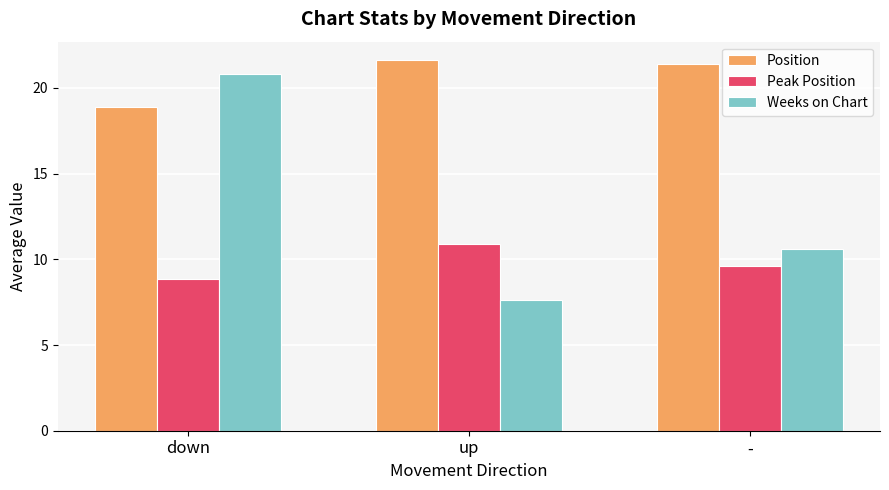

At up, list the series in order from smallest to largest.

Weeks on Chart, Peak Position, Position